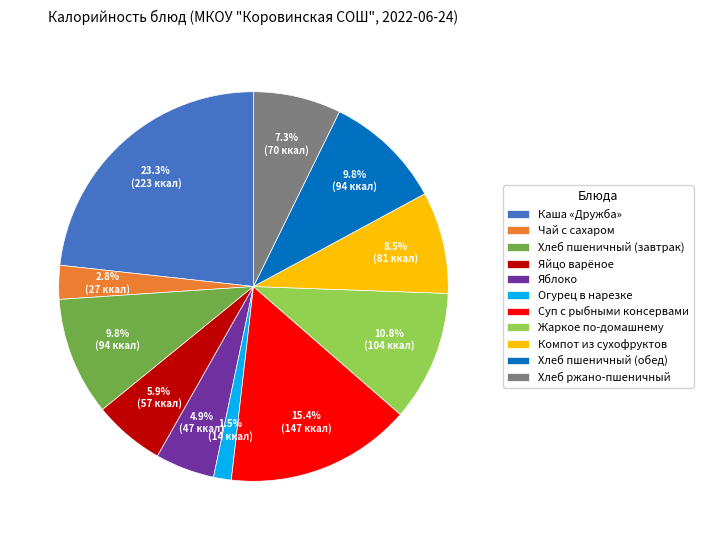

Do Каша «Дружба» and Яйцо варёное together represent more than half of the pie?

No